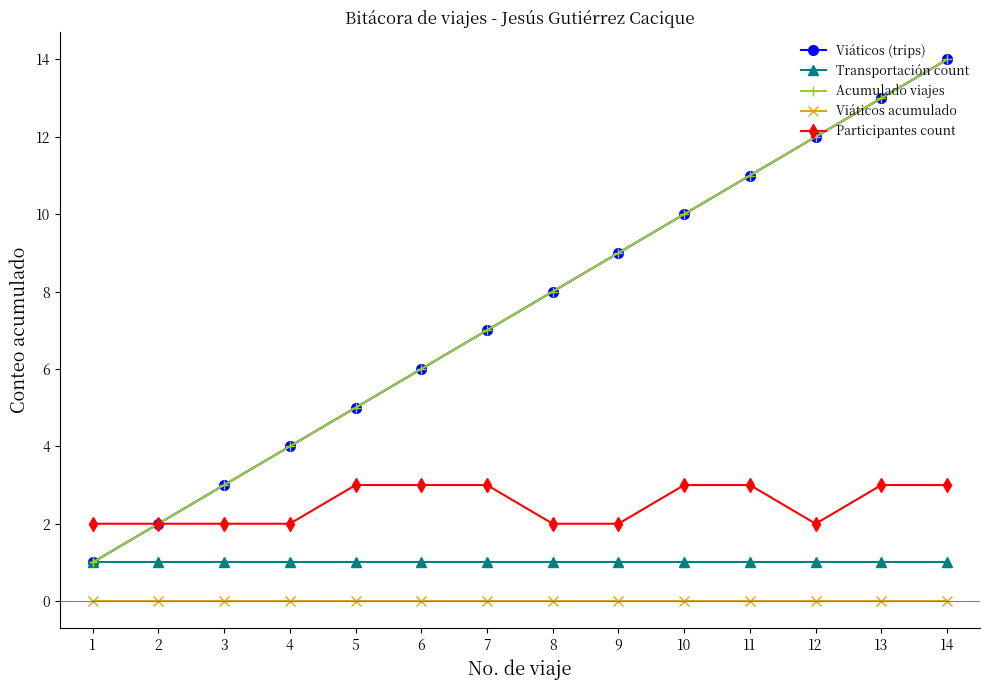

Is this an area chart (filled region under the line)?

No